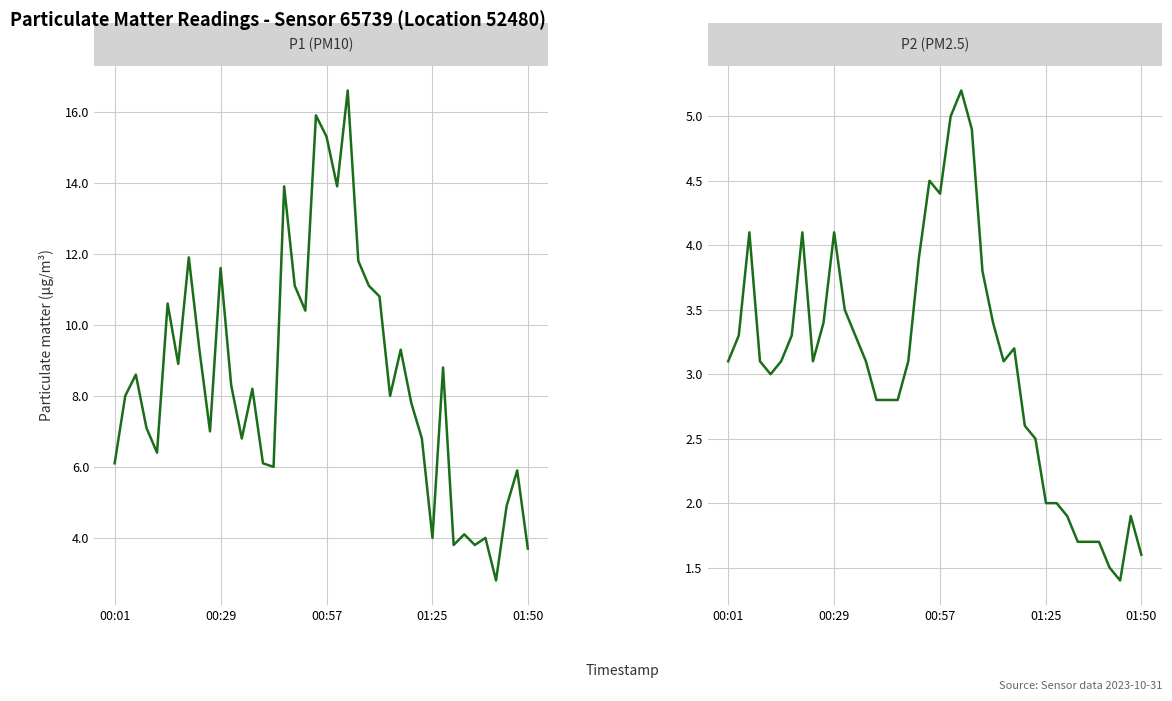

What is the difference between the maximum and minimum values in the P2 (PM2.5) series?

3.8